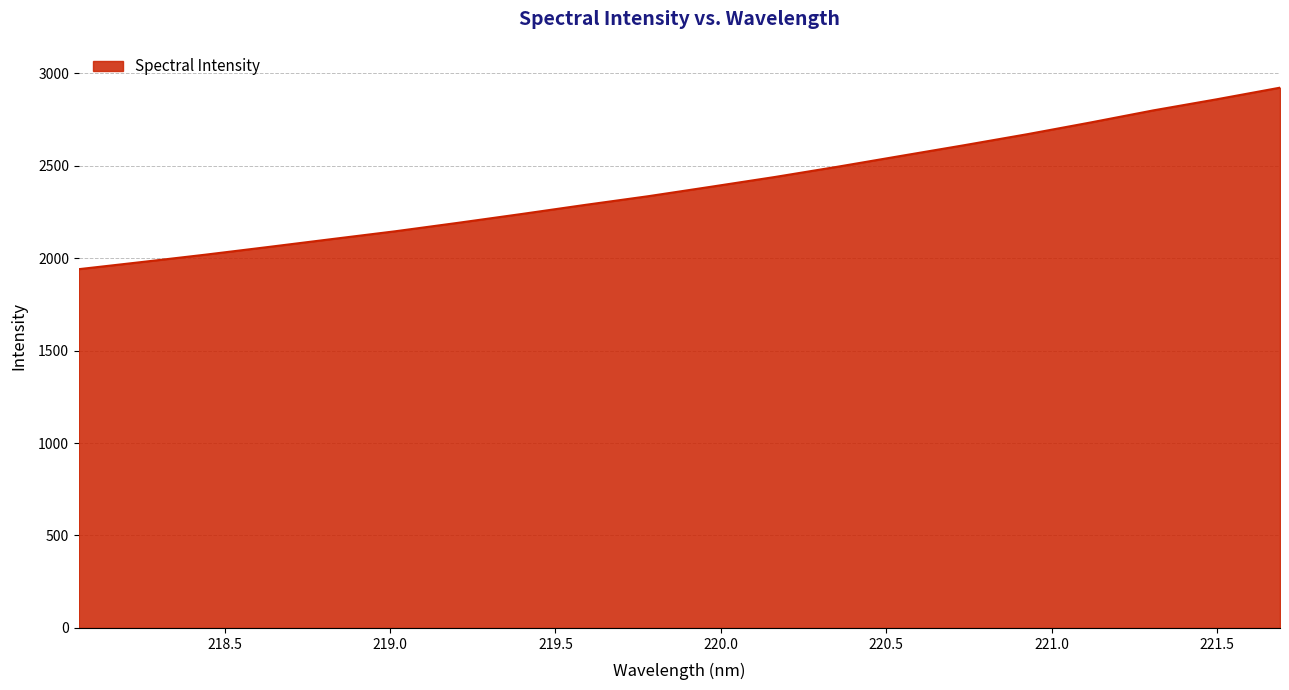

Does the chart display data point markers on the line(s)?

No